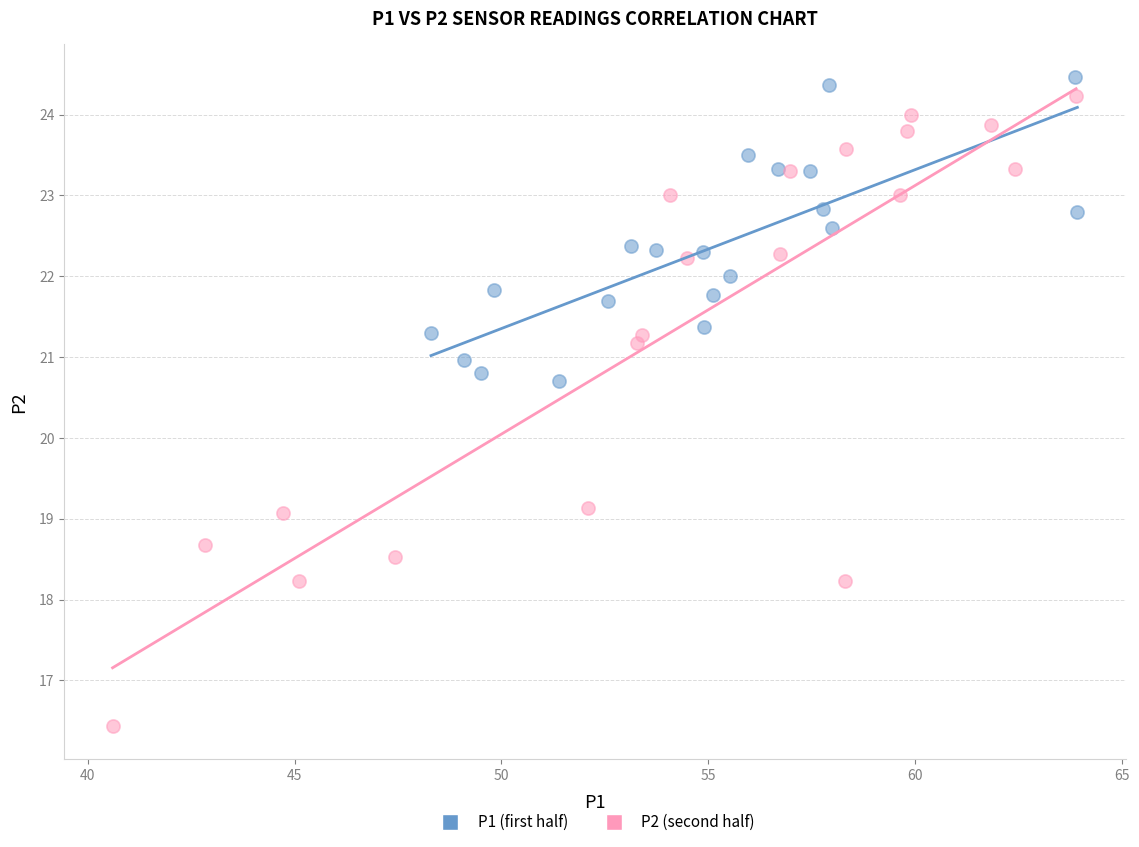

Which series contains the lowest Y value?

P2 (second half)